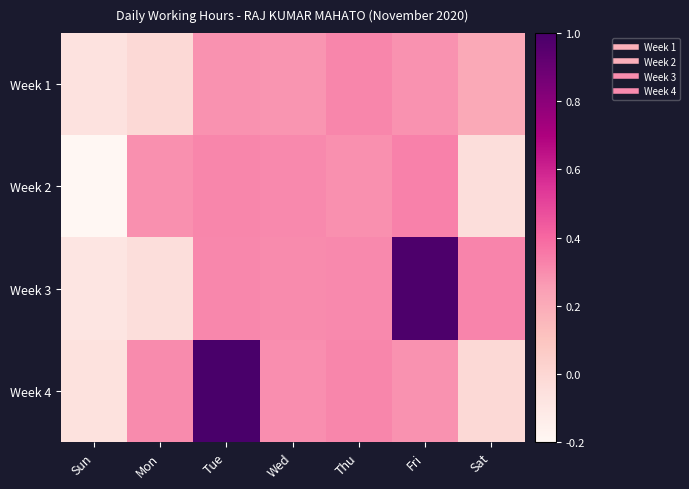

Rank the series by their maximum value, from lowest to highest.

Week 1, Week 2, Week 3, Week 4